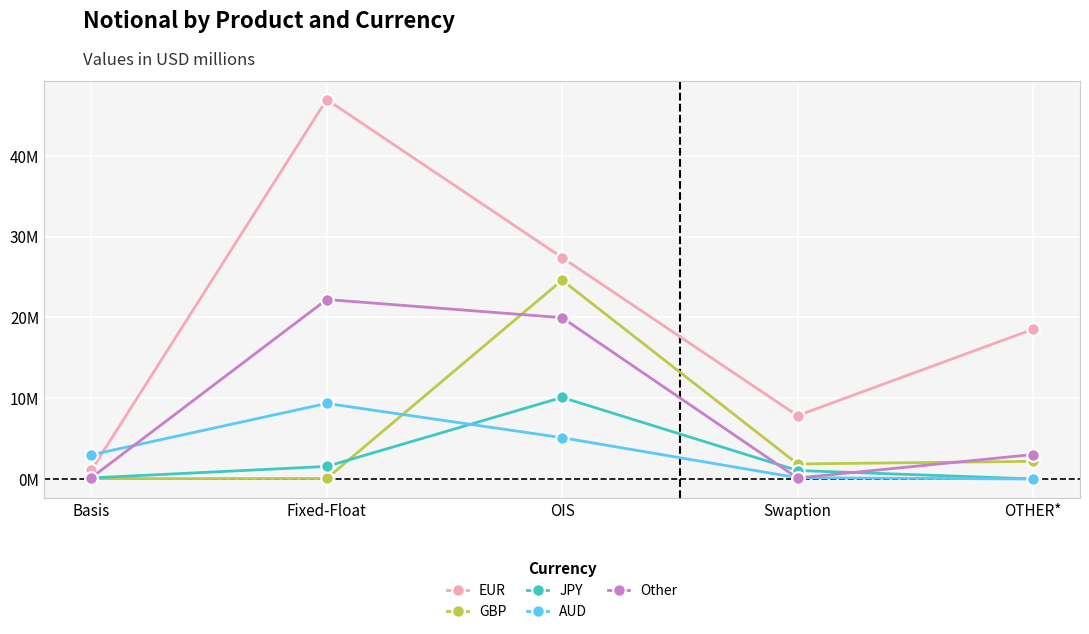

What are all the series names shown in the legend?

EUR, GBP, JPY, AUD, Other